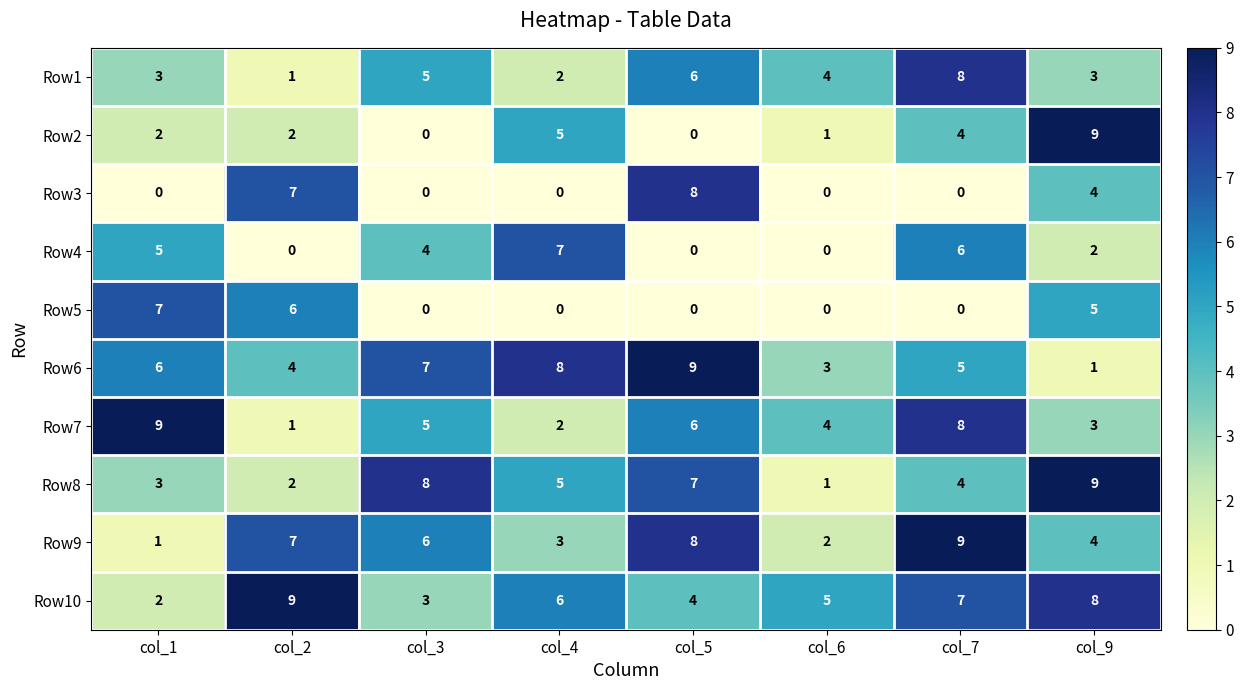

What is the difference between the highest and lowest values at col_5?

9